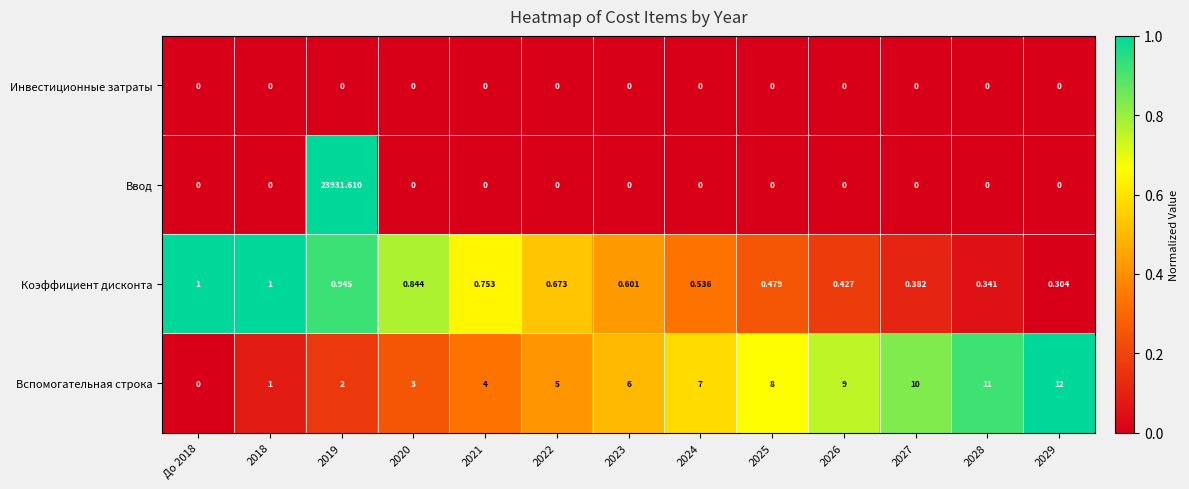

Which series has the largest total across all categories?

Ввод